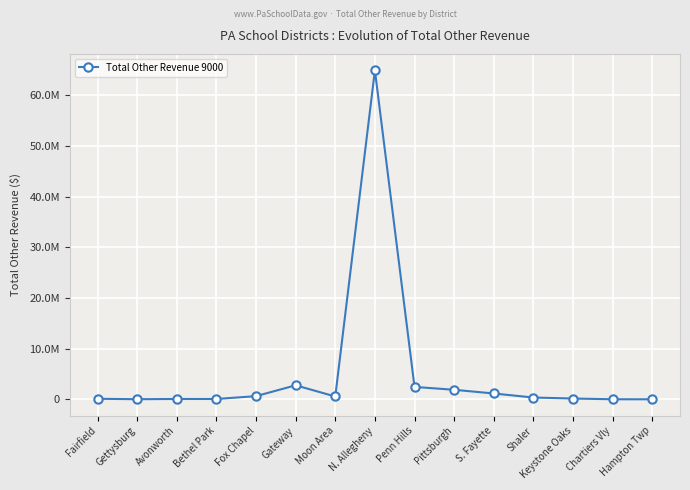

The value at Gateway is 2772000.0. True or false?

True